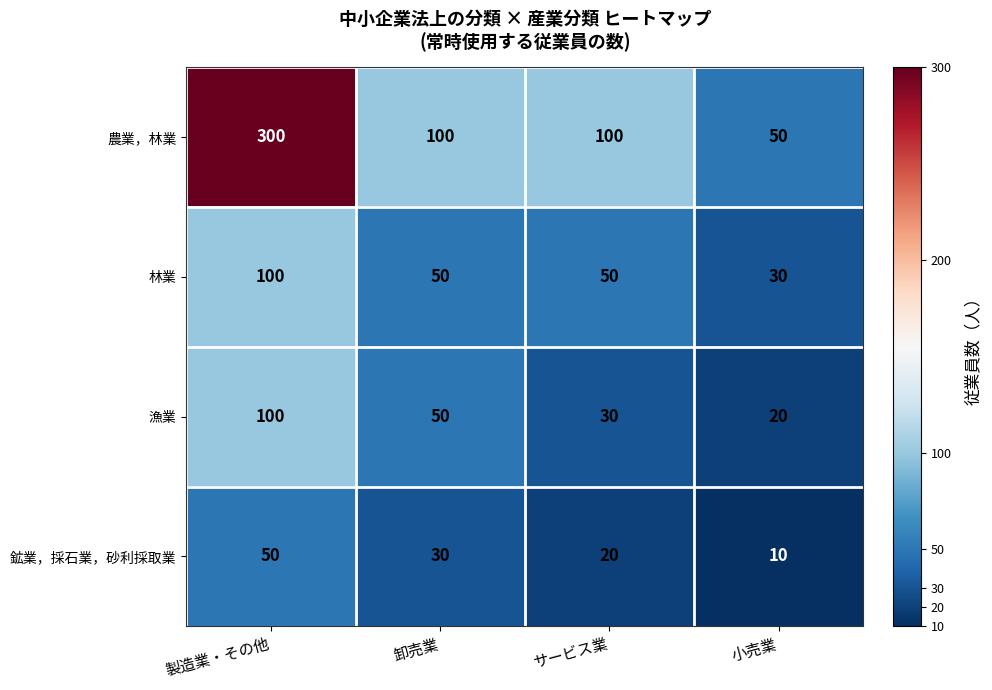

At which category does the chart reach its peak across all series?

製造業・その他